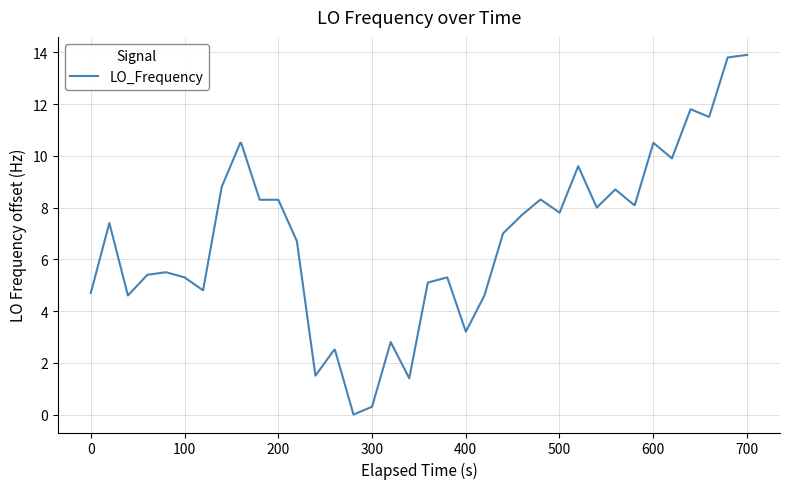

What is the difference between the maximum and minimum values?

13.9